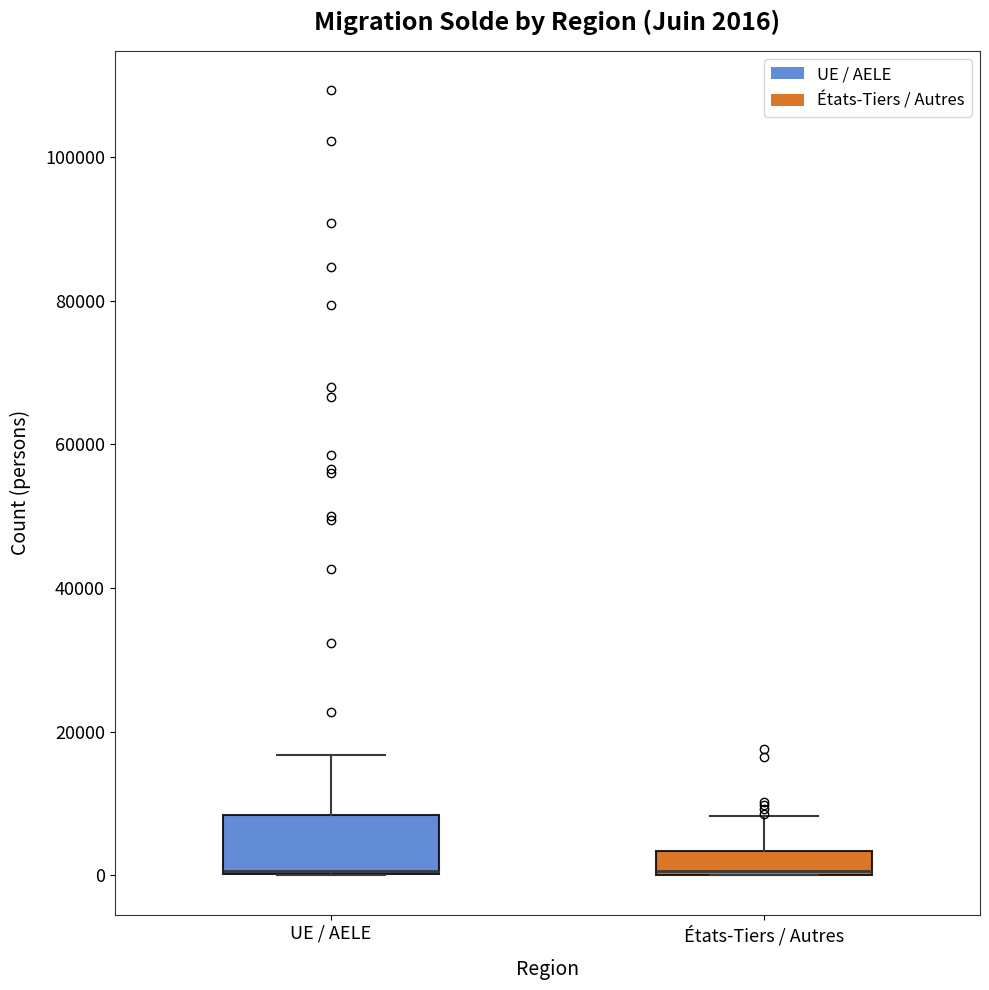

Comparing the boxes themselves (not the whiskers), which one is the tallest?

UE / AELE